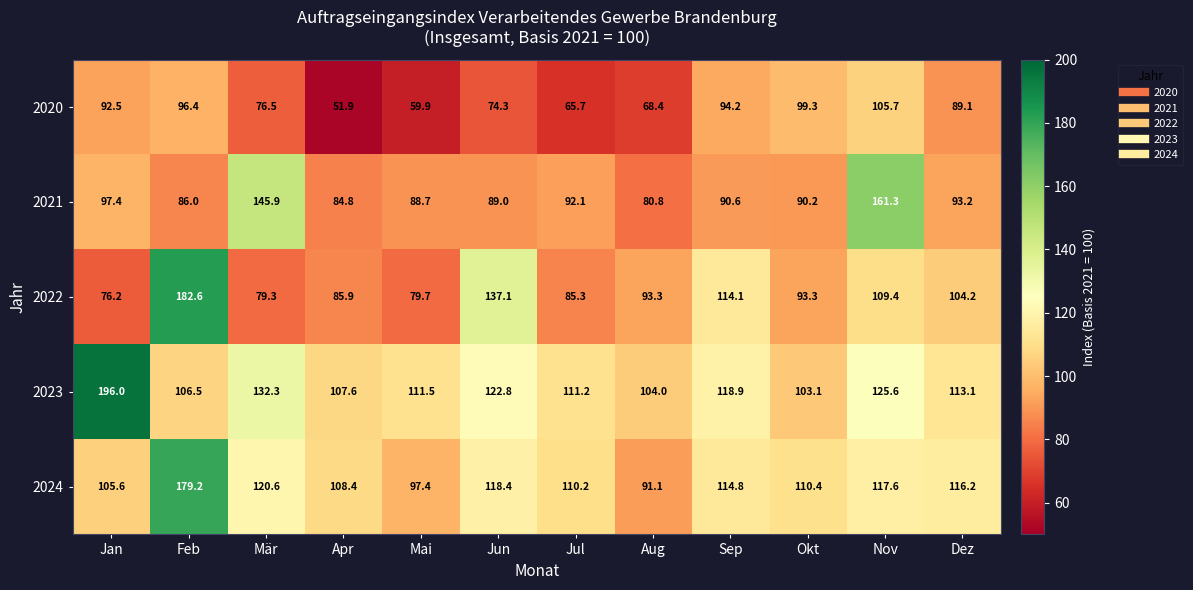

Between Apr and Aug, which series saw the biggest shift?

2024